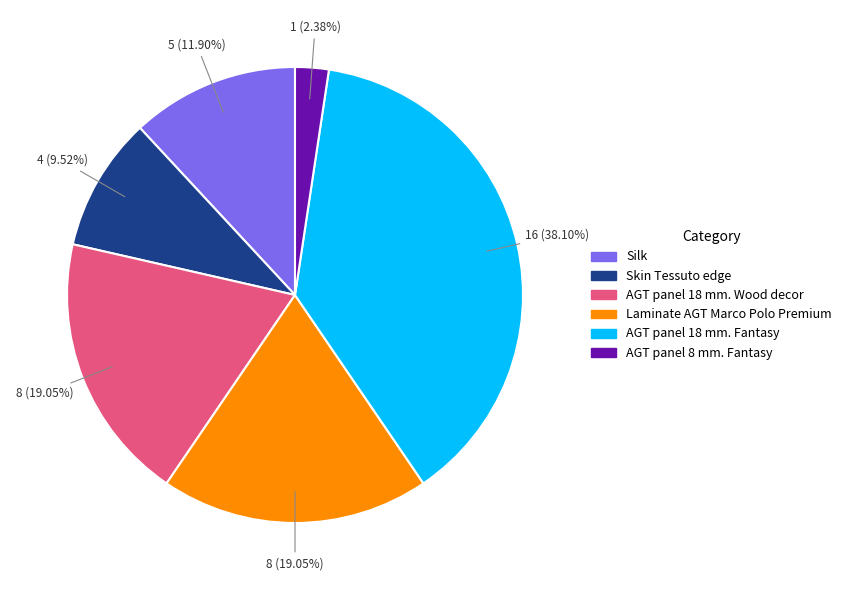

Which category has the biggest portion of the pie?

AGT panel 18 mm. Fantasy